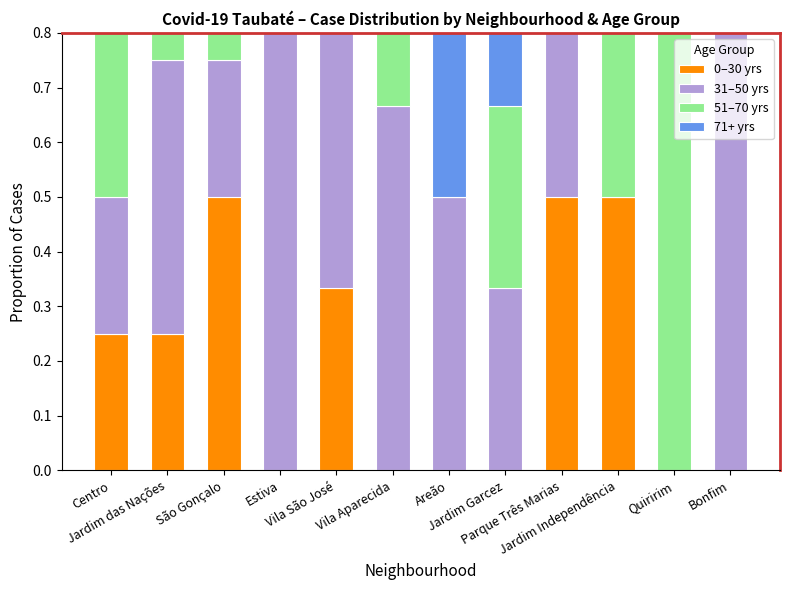

List the series in order of their peak value, highest first.

31–50 yrs, 51–70 yrs, 0–30 yrs, 71+ yrs